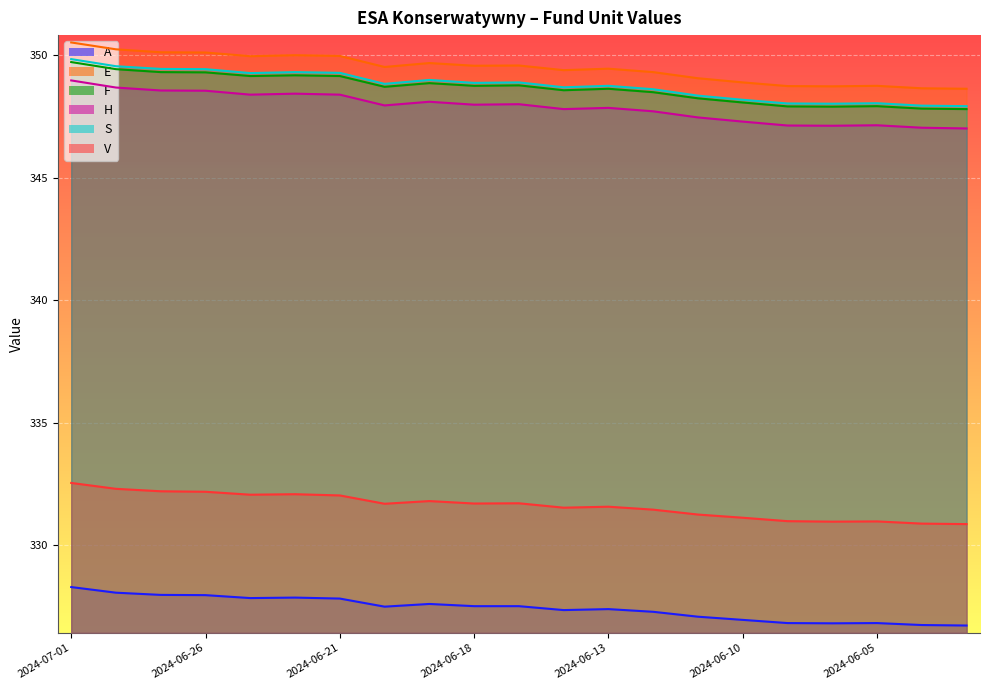

The value of A at 2024-06-13 is 185.0. True or false?

False